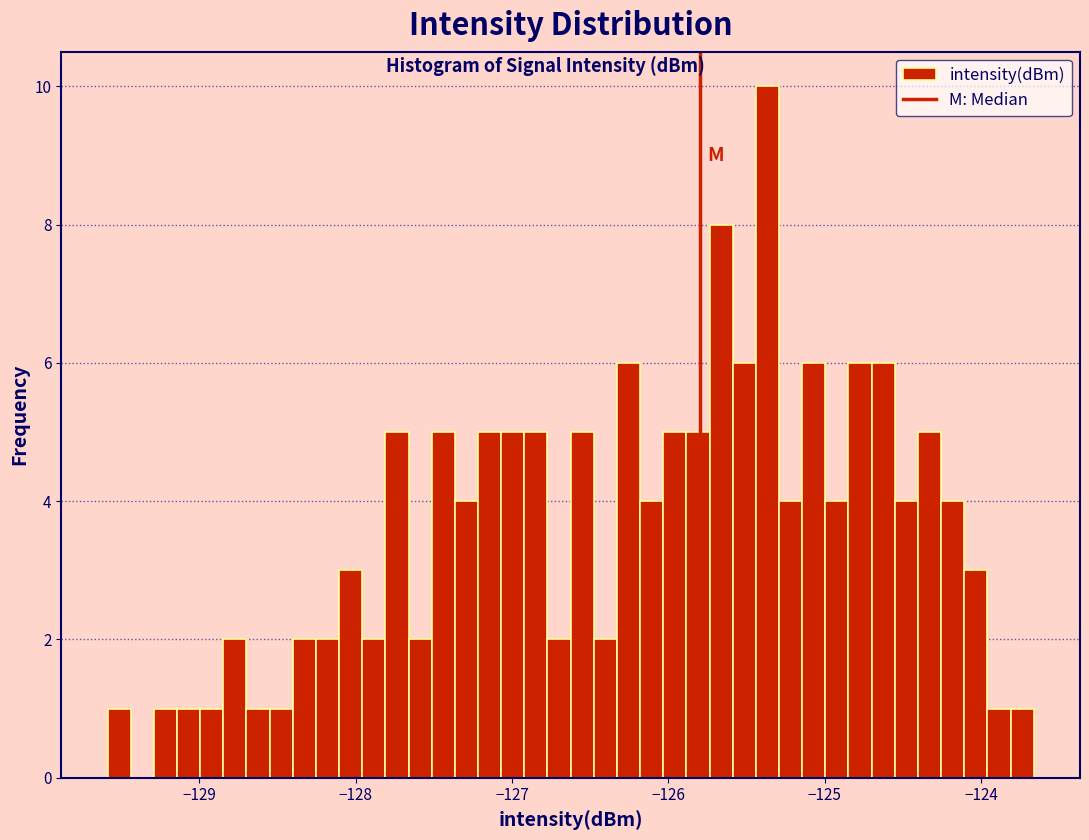

Read against the x-axis, roughly where is the centre of the tallest bar?

-125.4